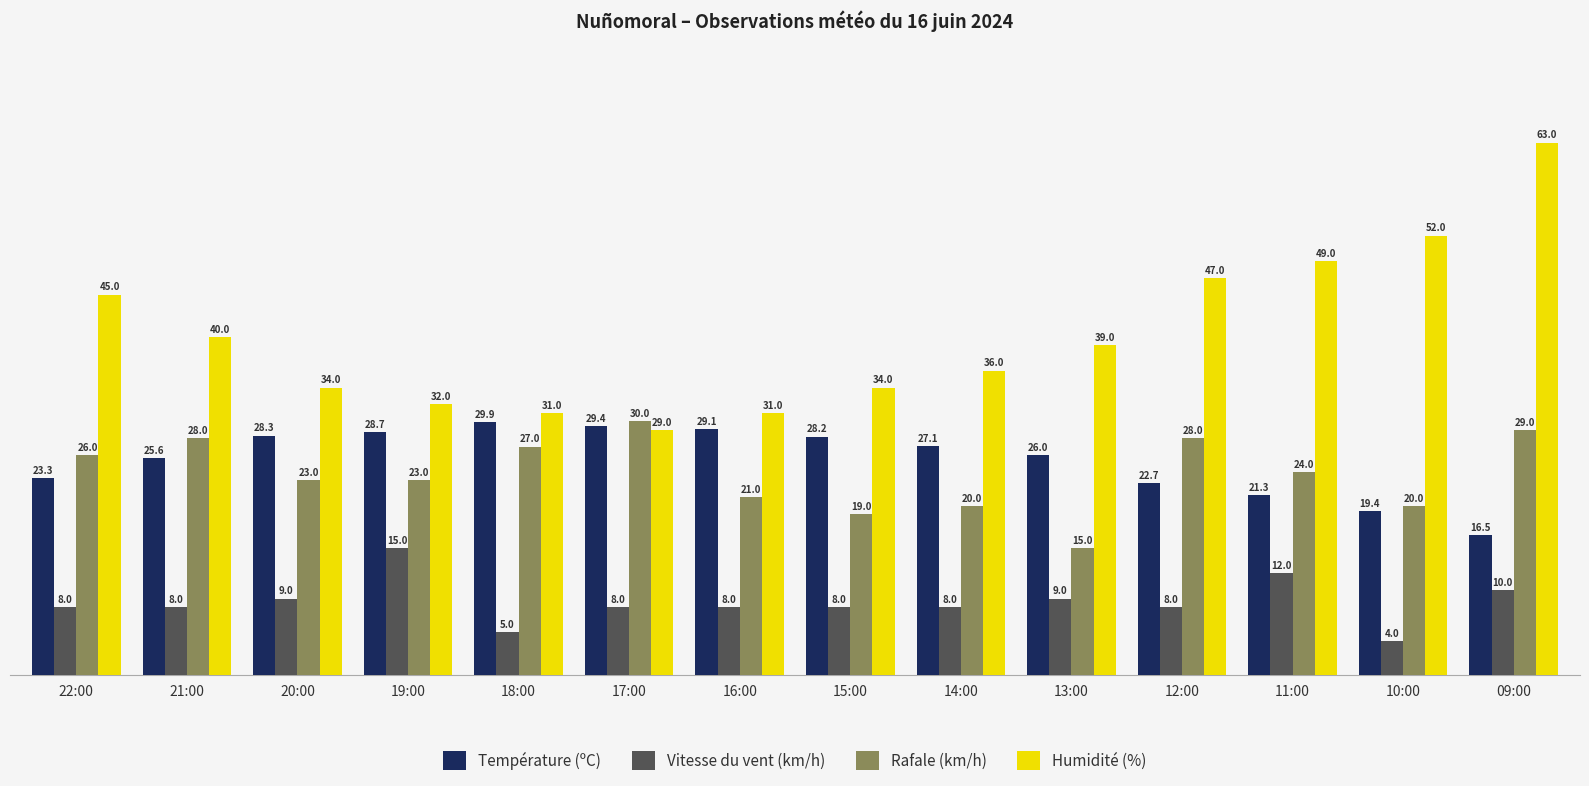

What is the maximum value shown in the chart?

63.0